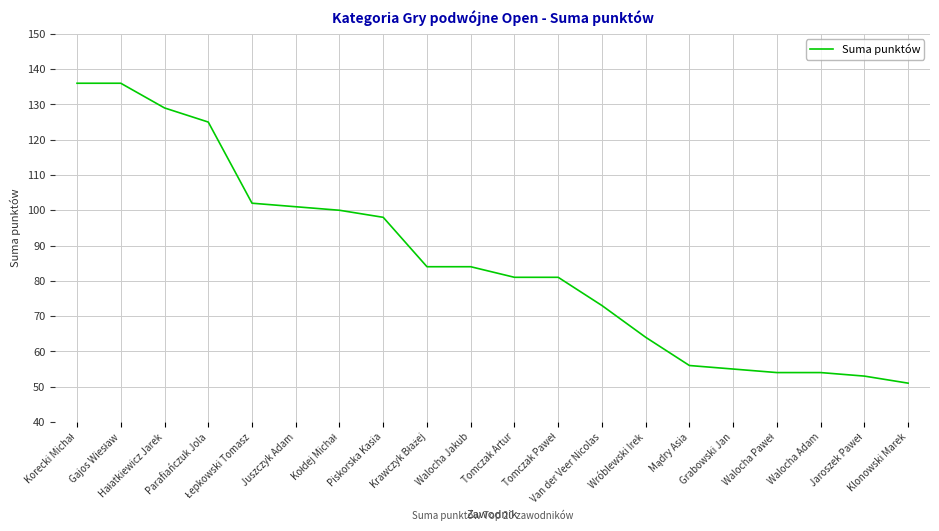

Reading left to right, what are all the values shown in this chart?

136	136	129	125	102	101	100	98	84	84	81	81	73	64	56	55	54	54	53	51